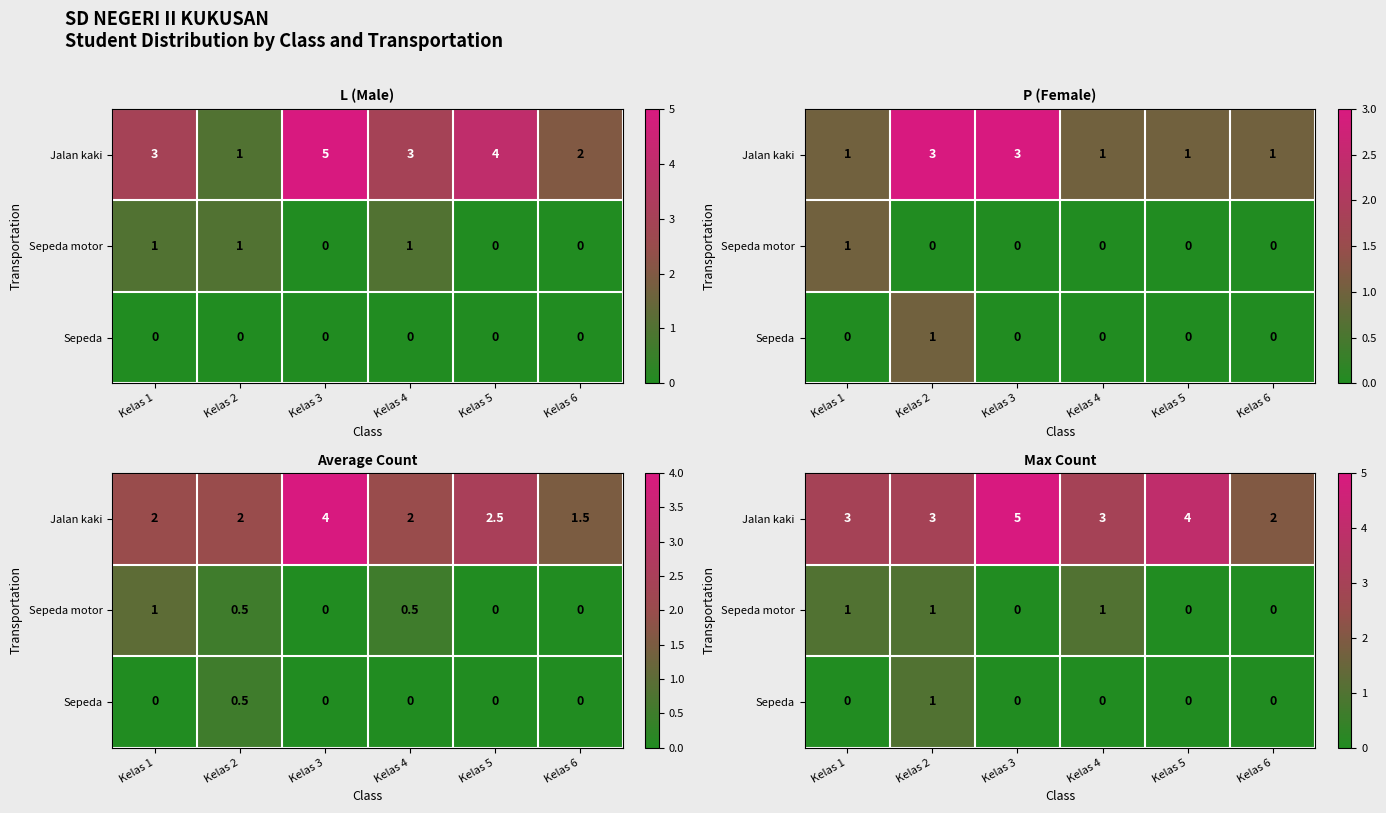

What is the greatest value displayed?

5